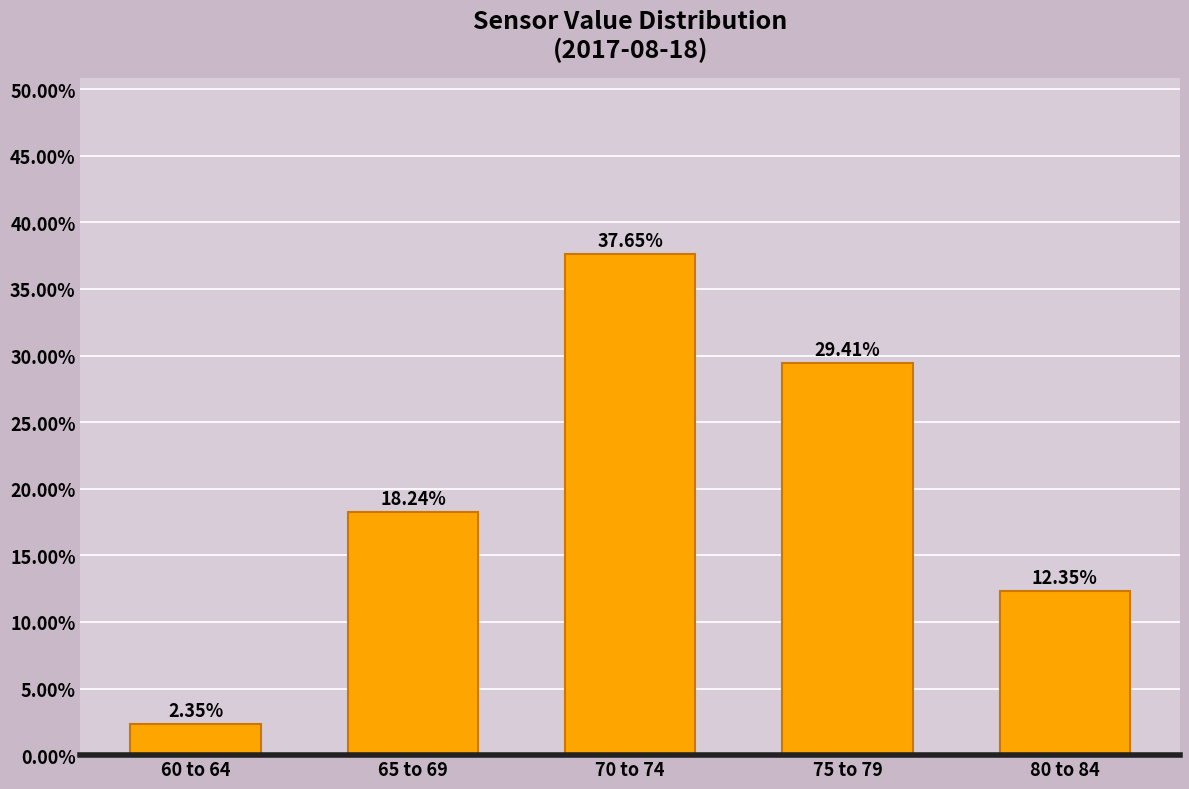

What is the change in value from 75 to 79 to 80 to 84?

-17.1